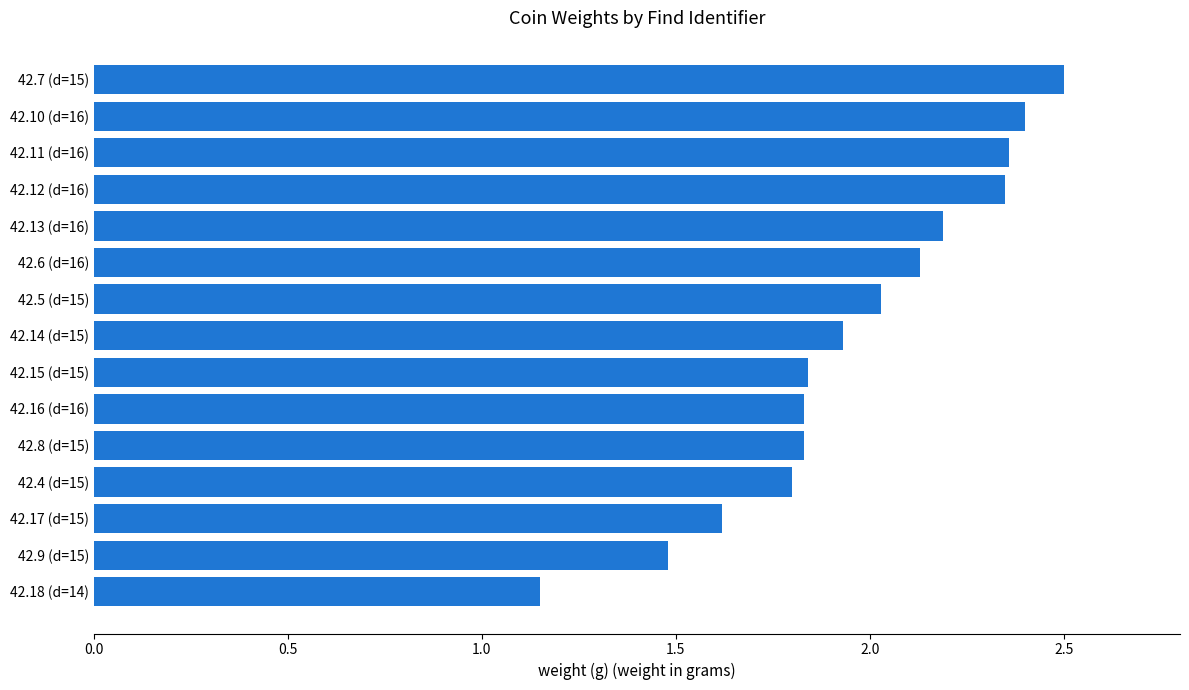

What is the difference between the maximum and second lowest values?

1.0